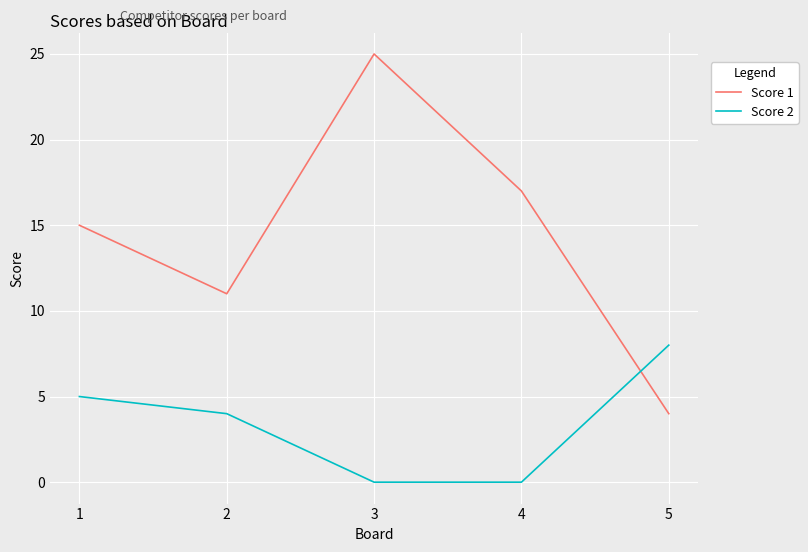

What is the maximum value for Score 2?

8